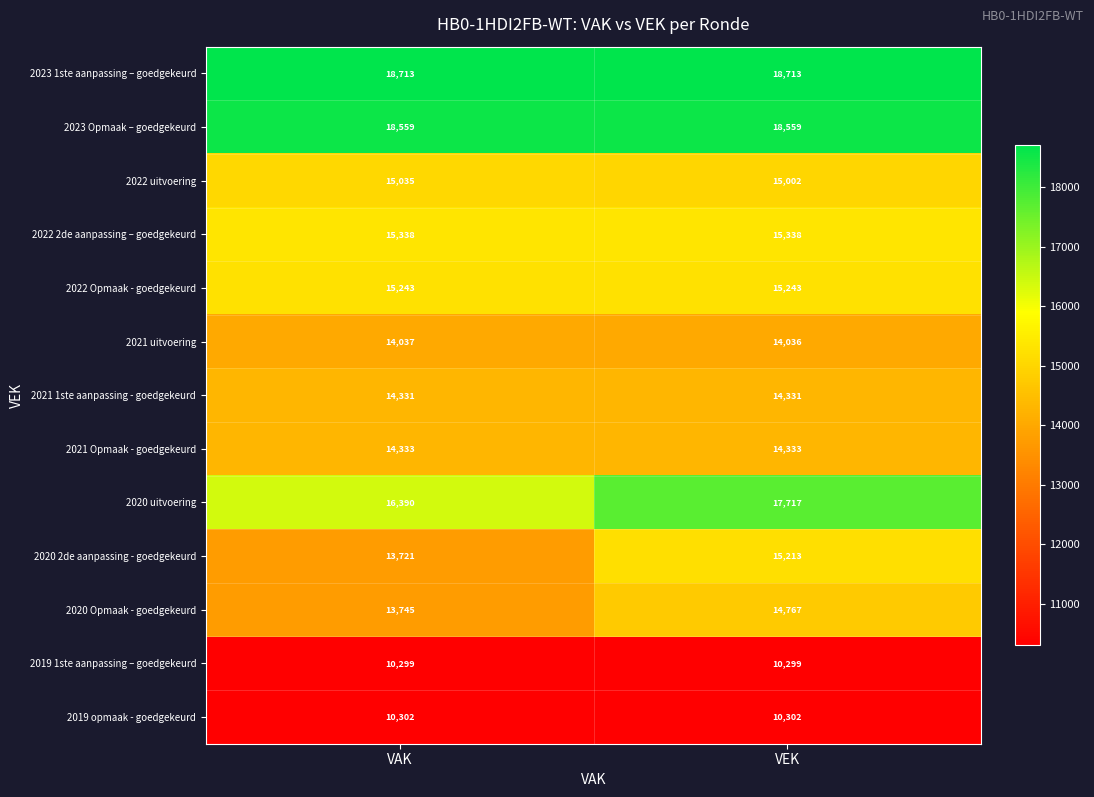

Which series has the largest range (max minus min)?

2020 2de aanpassing - goedgekeurd